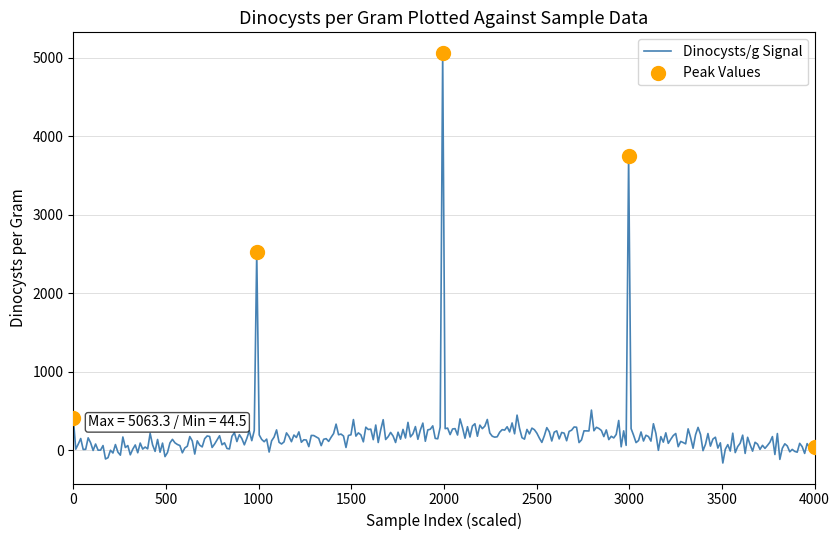

What is the difference between the maximum and minimum values?

5228.6